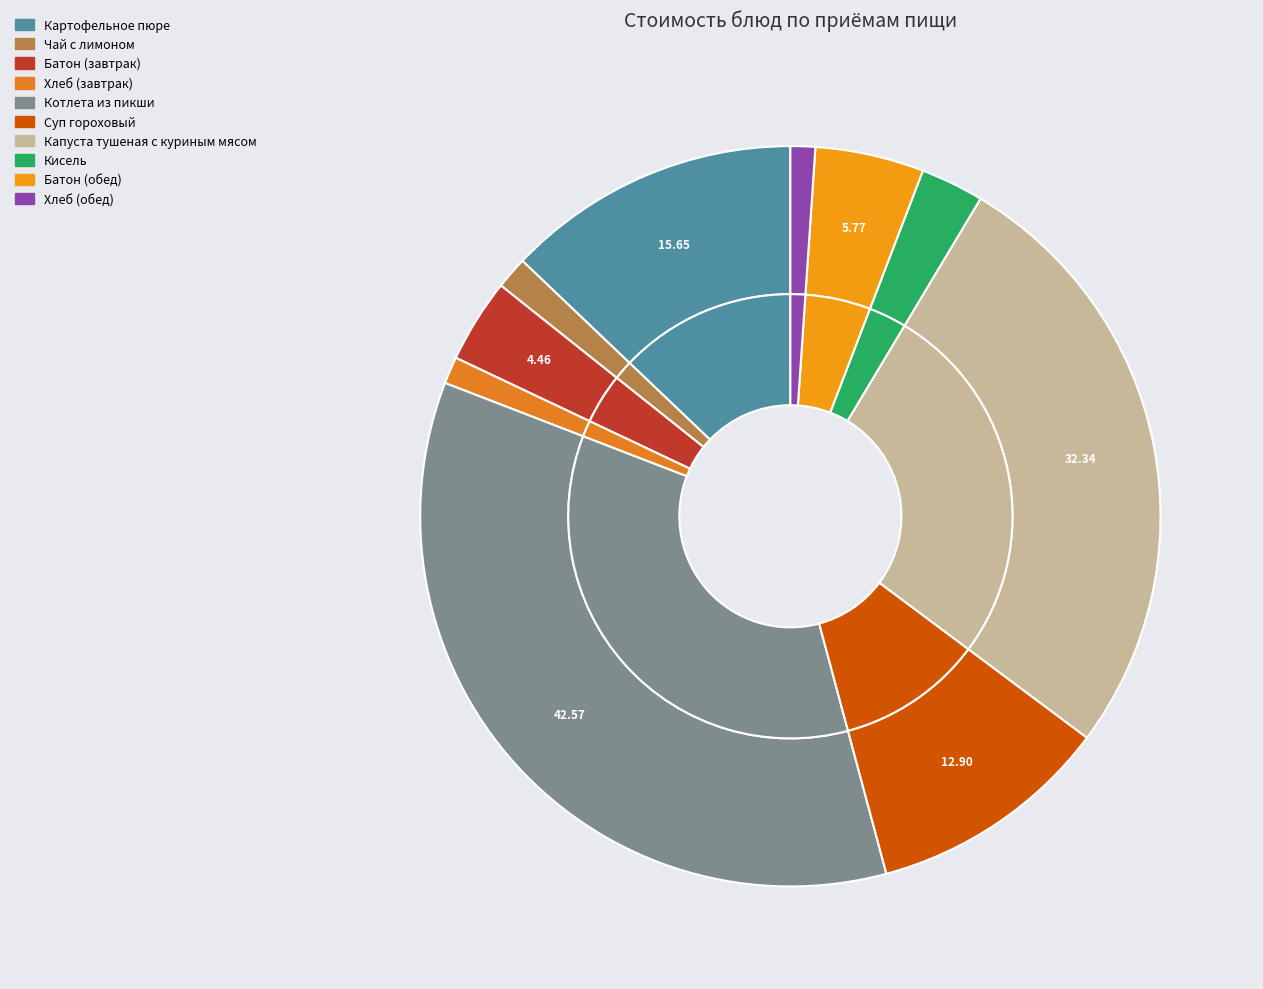

What is the ratio of the value at Капуста тушеная с куриным мясом to the value at Суп гороховый?

2.5